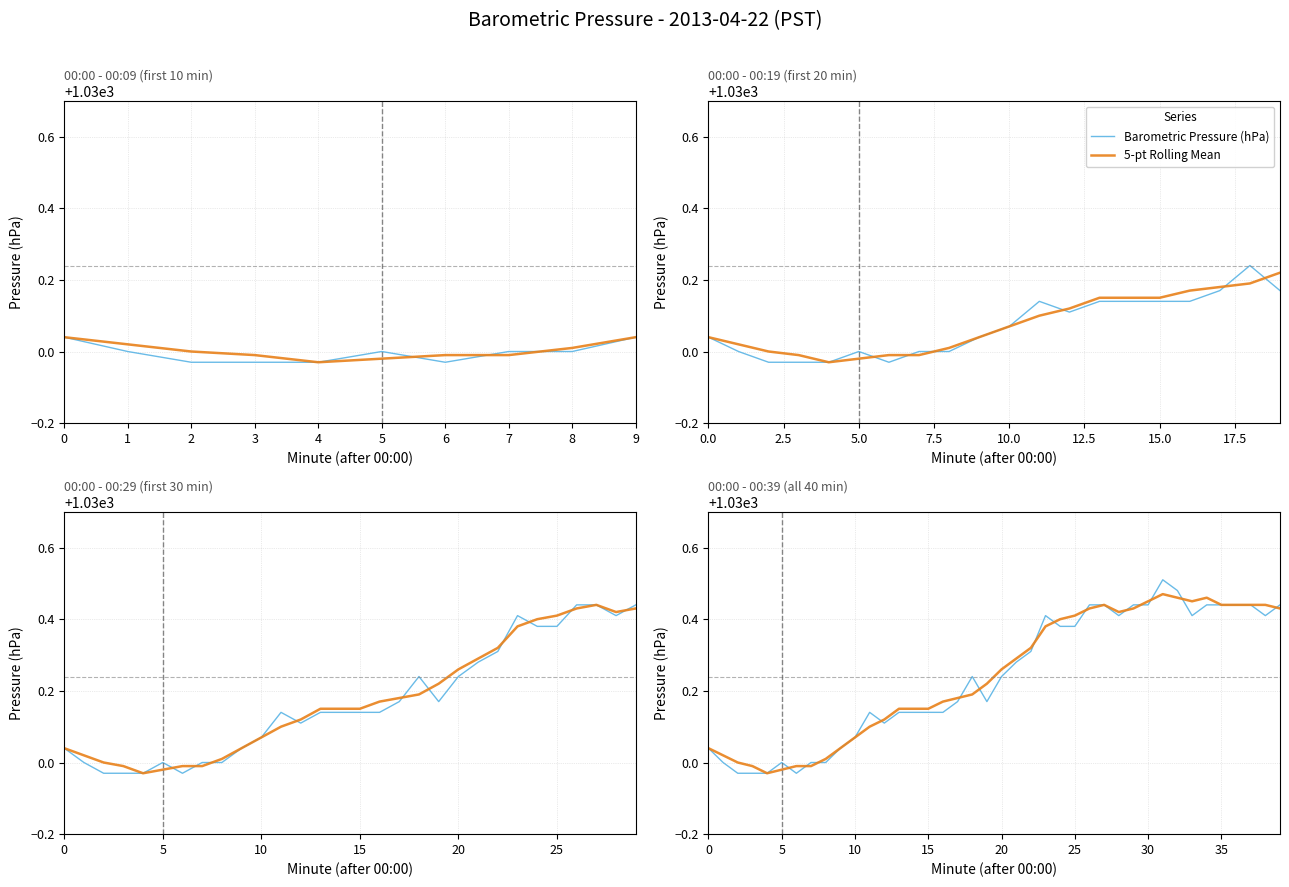

At which label is 5-pt Rolling Mean closest to 1030?

2